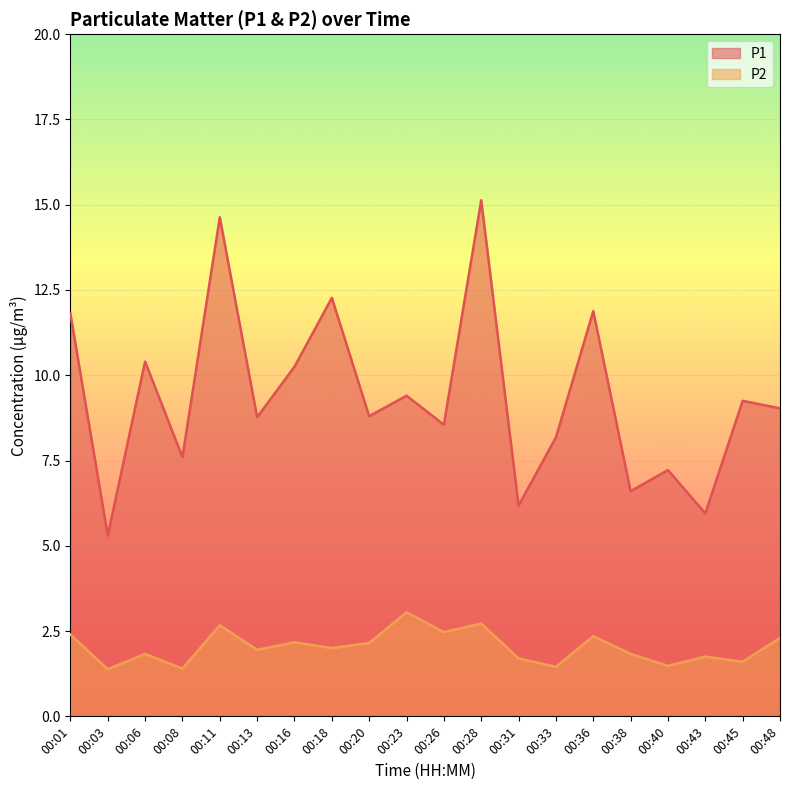

Is the value of P2 at 00:38 greater than the value of P1 at 00:18?

No